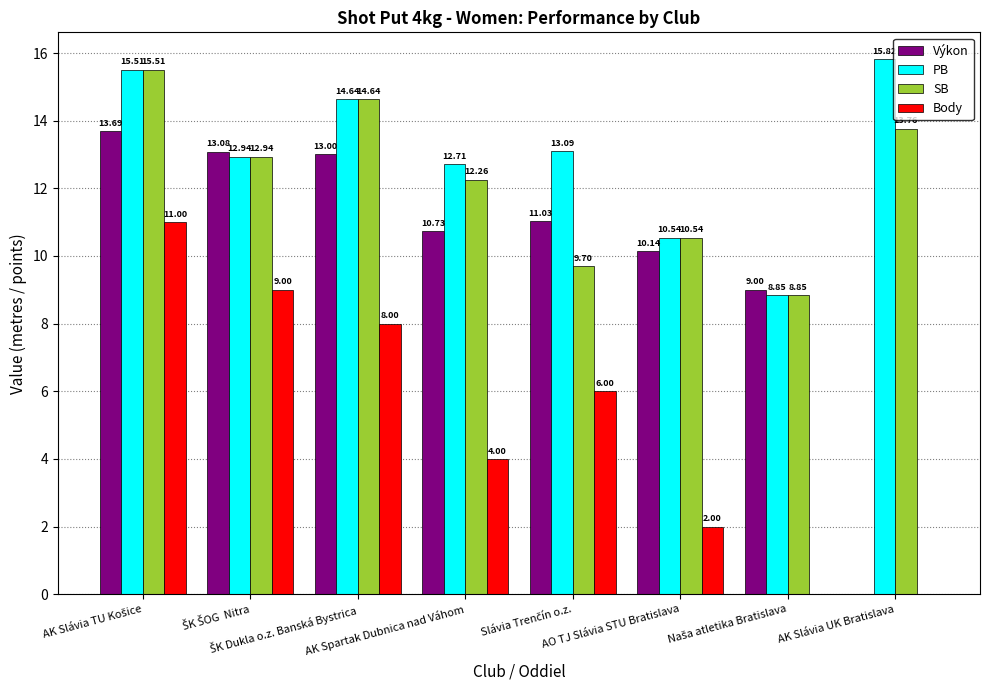

Which series has the largest total across all categories?

PB